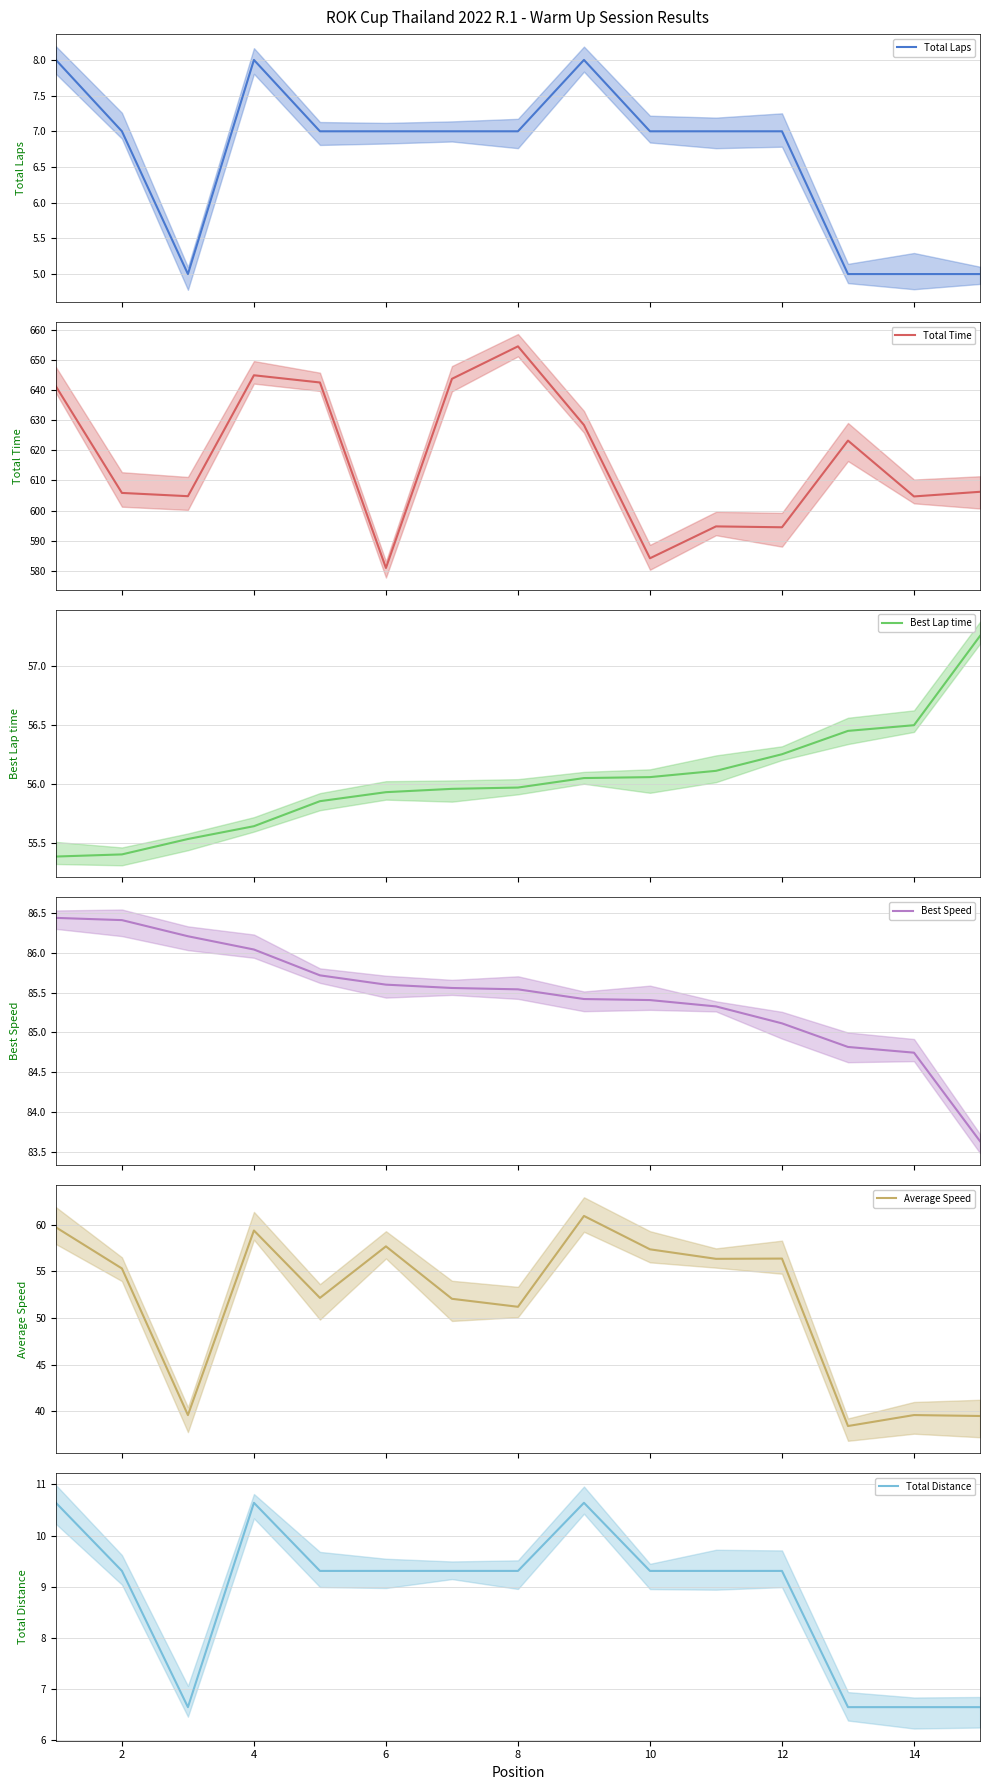

What is the average value of the Total Time series?

617.0